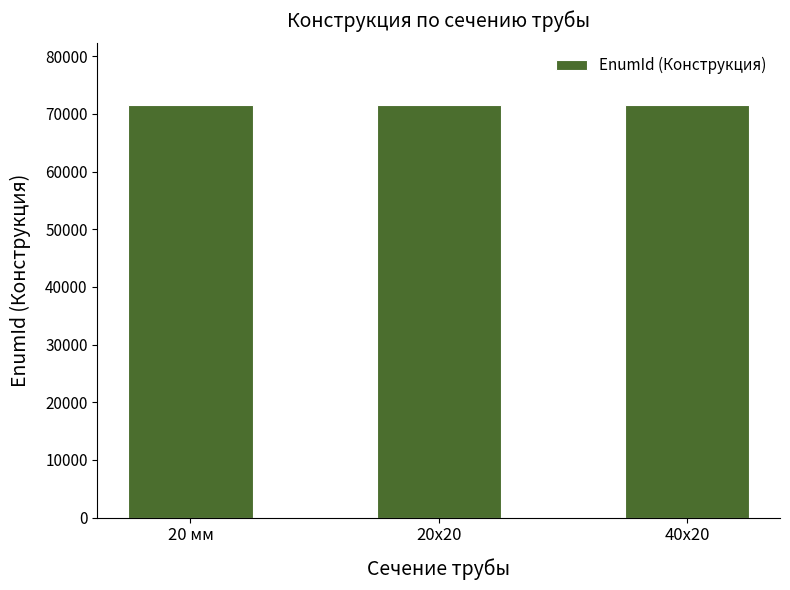

What is the sum of all values?

214453